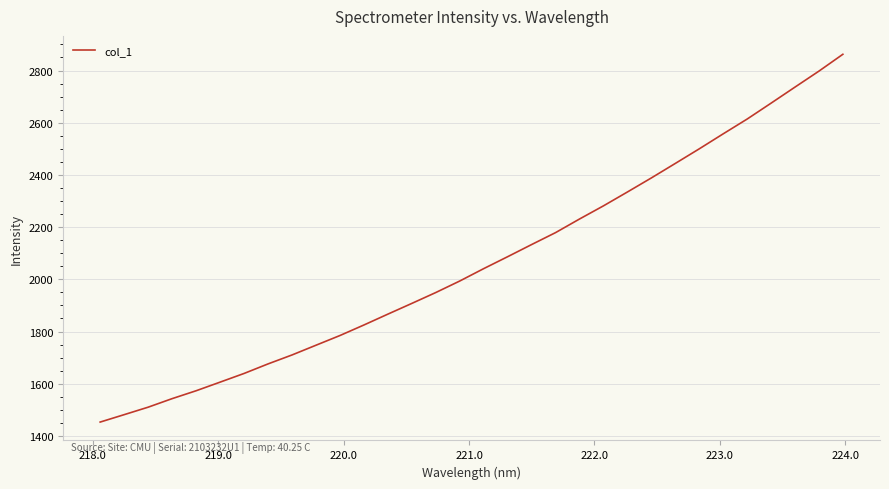

How many categories are shown in the chart?

32